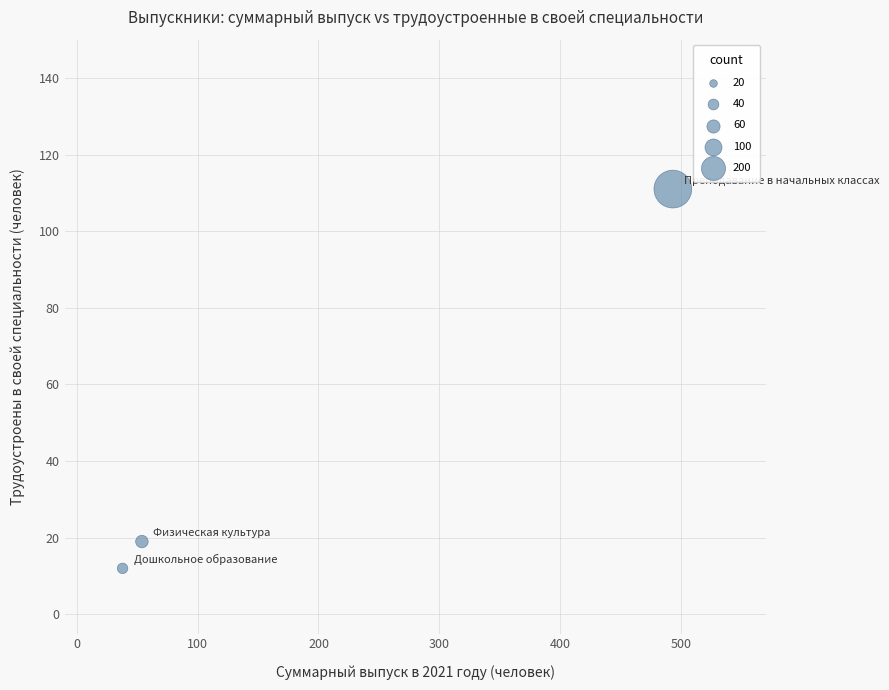

What is the average X value?

195